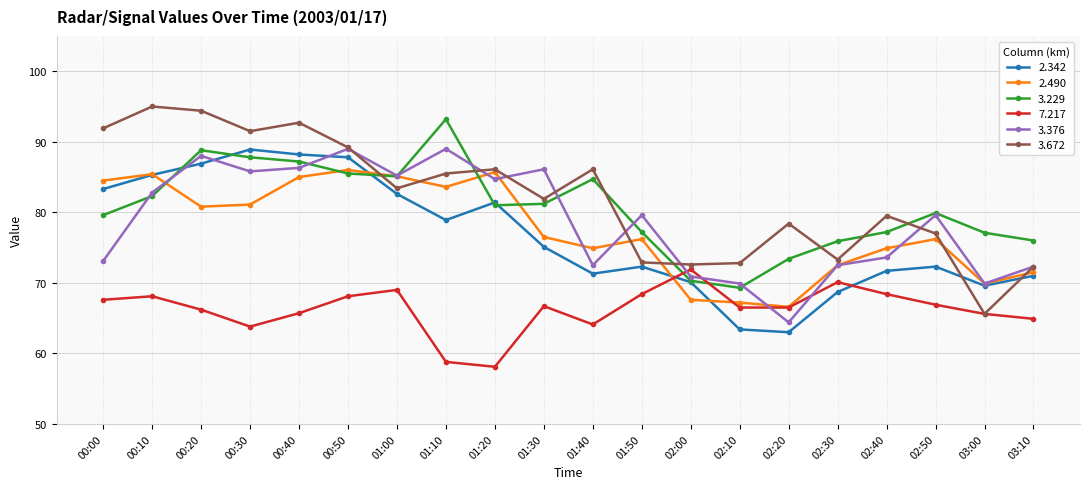

How many distinct data groups are displayed?

6